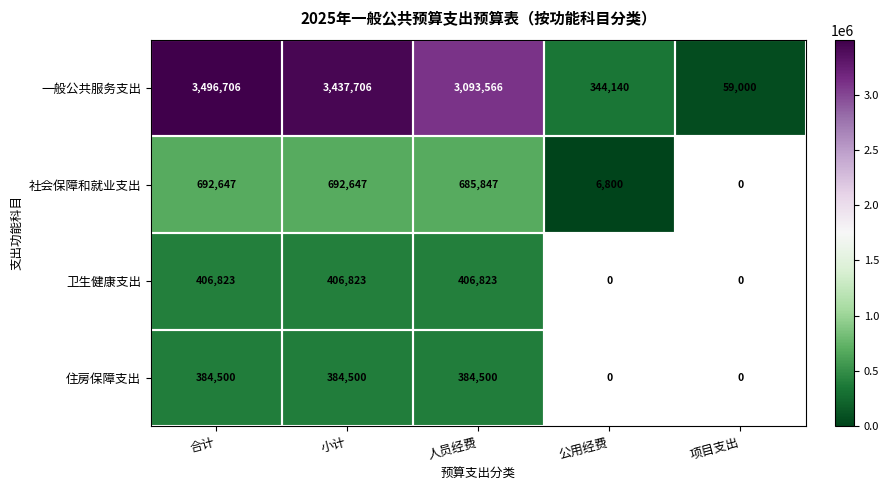

How many data points does each series have?

5